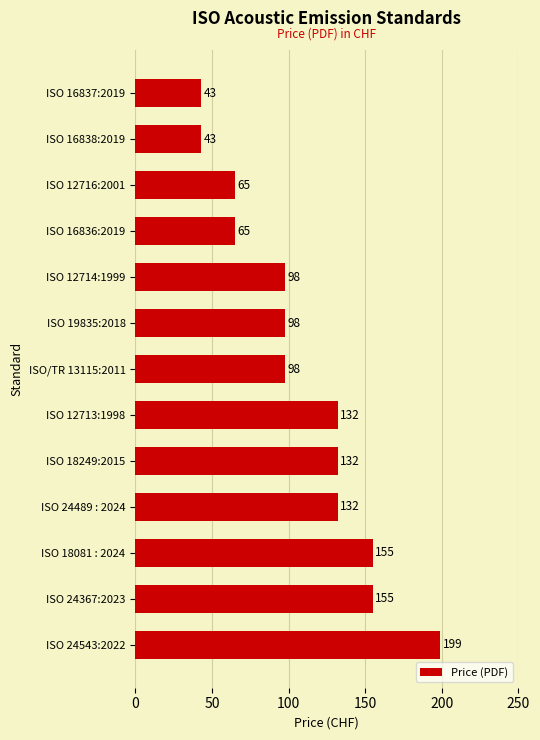

The value at ISO 16836:2019 is 113. True or false?

False